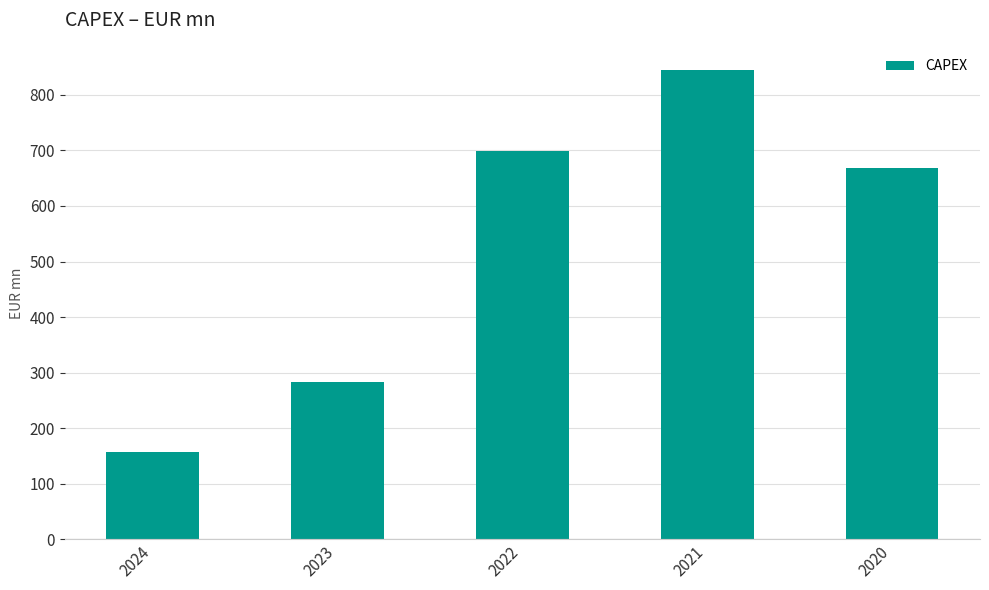

Which category has the lowest value across all series?

2024